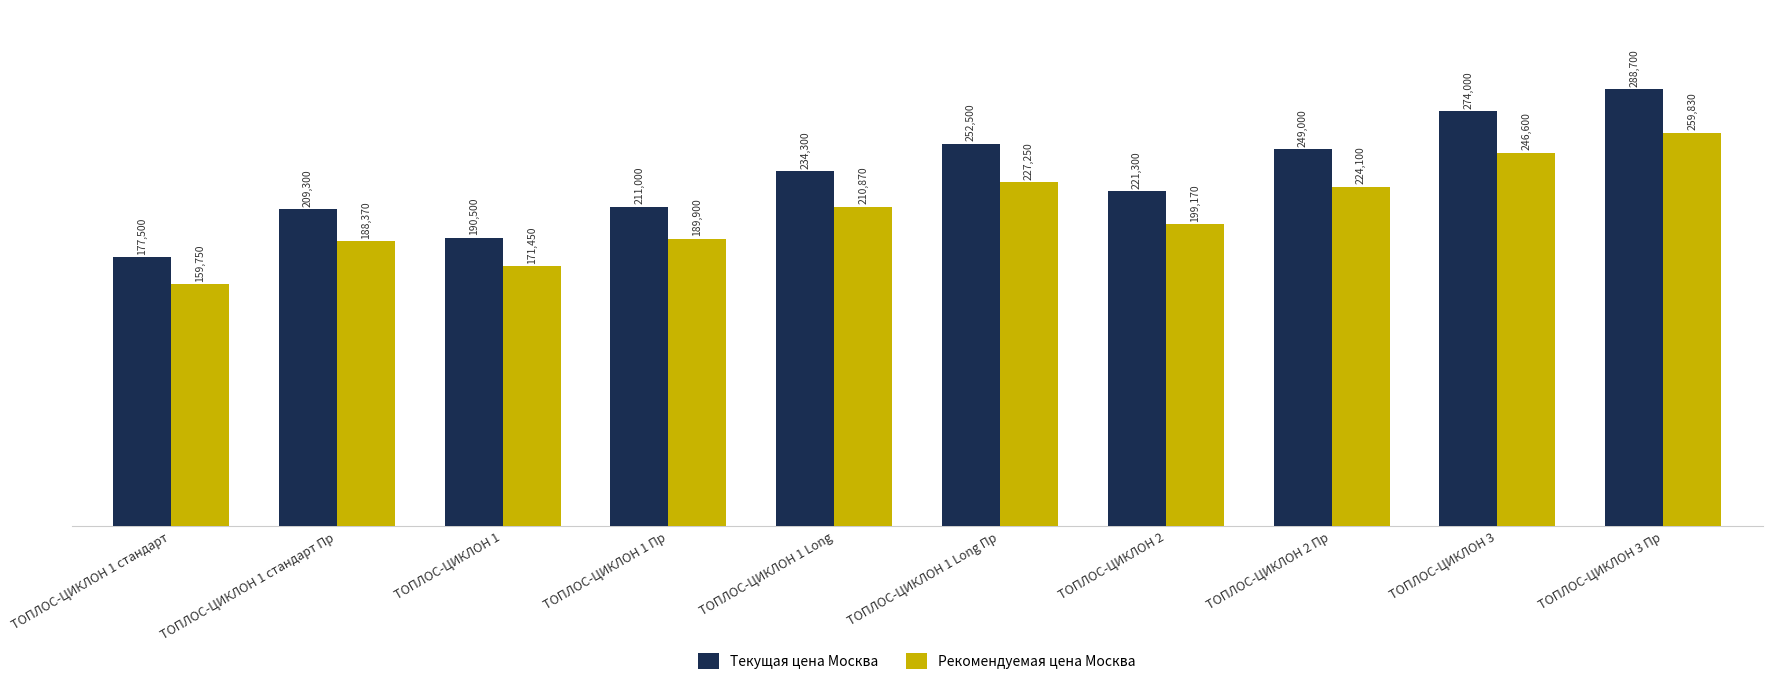

At which label is Текущая цена Москва closest to 233100?

ТОПЛОС-ЦИКЛОН 1 Long